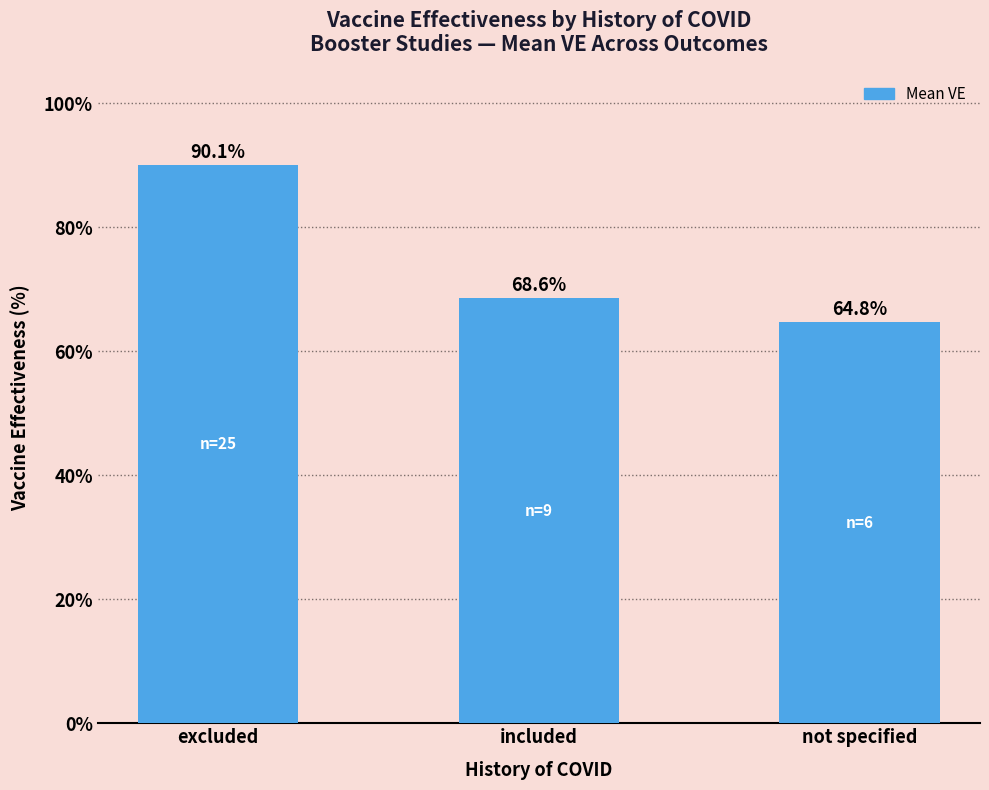

Approximately how many times larger is the value at excluded compared to not specified?

1.4